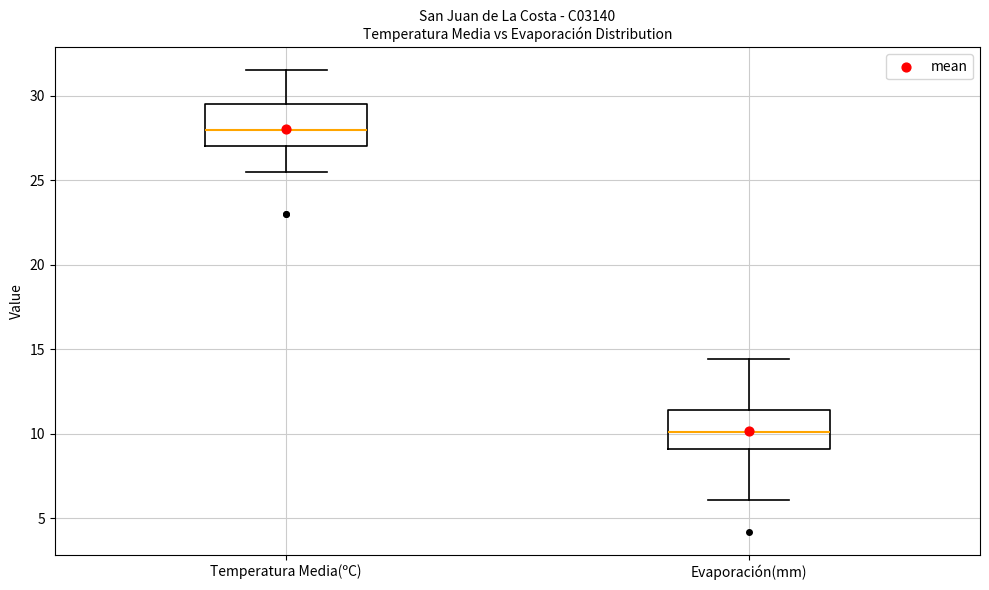

Which box has the highest median line?

Temperatura Media(ºC)